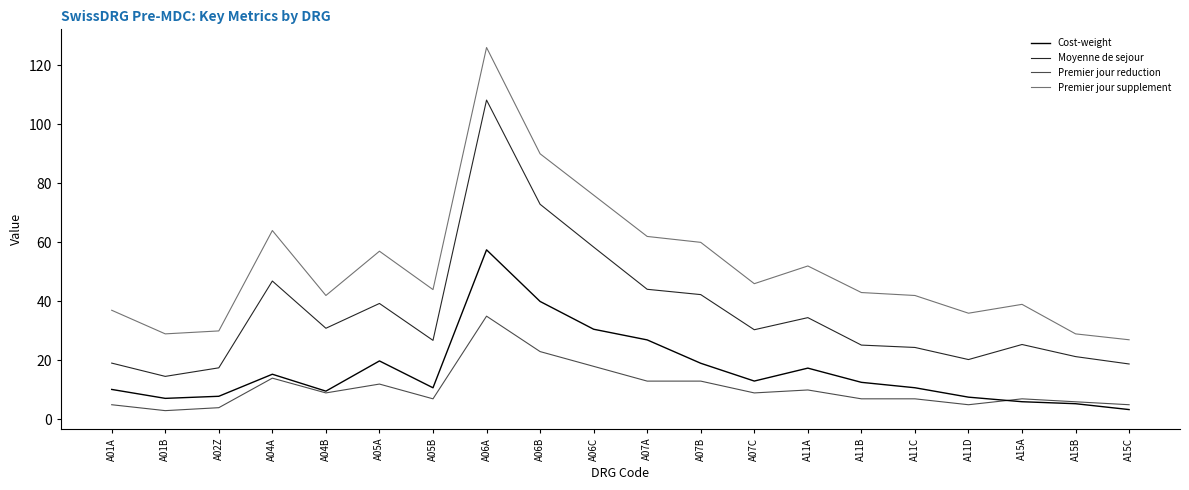

Does the chart display data point markers on the line(s)?

No